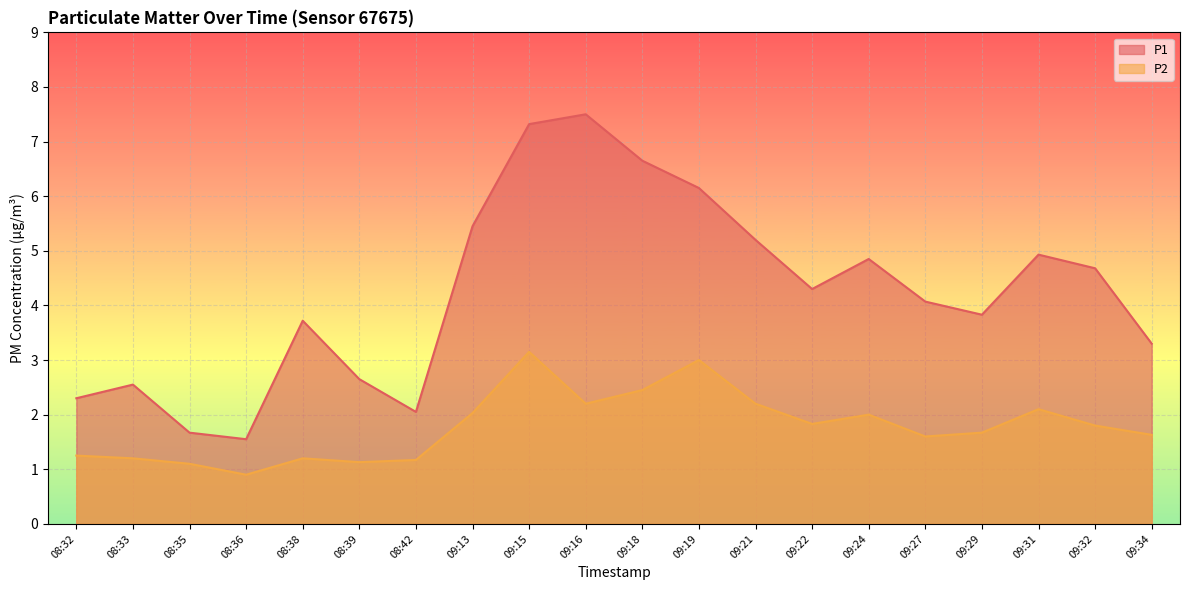

The P1 series shows 6.2 at 09:19. True or false?

True